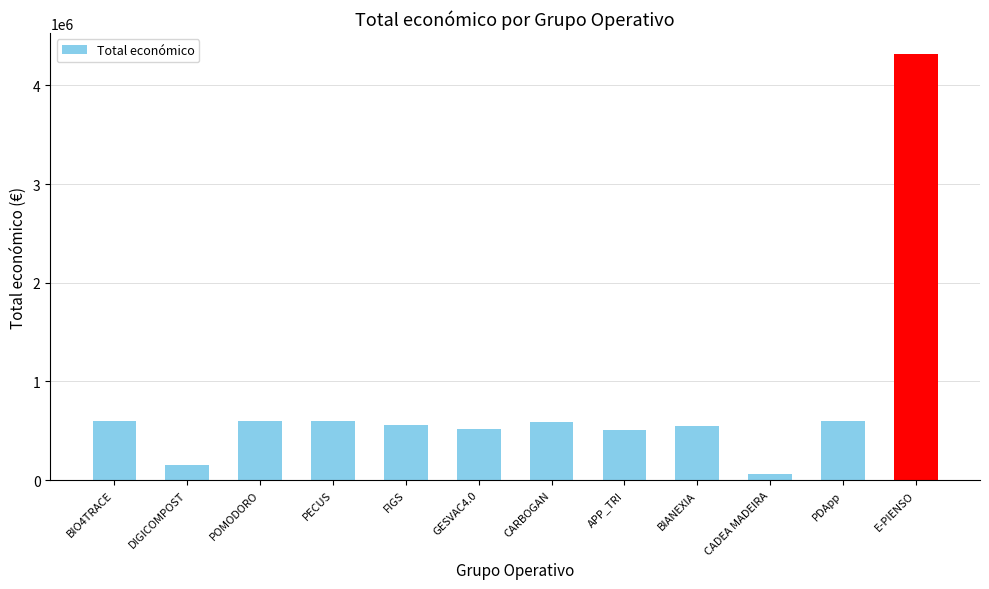

Which has a higher value, GESVAC4.0 or E-PIENSO?

E-PIENSO